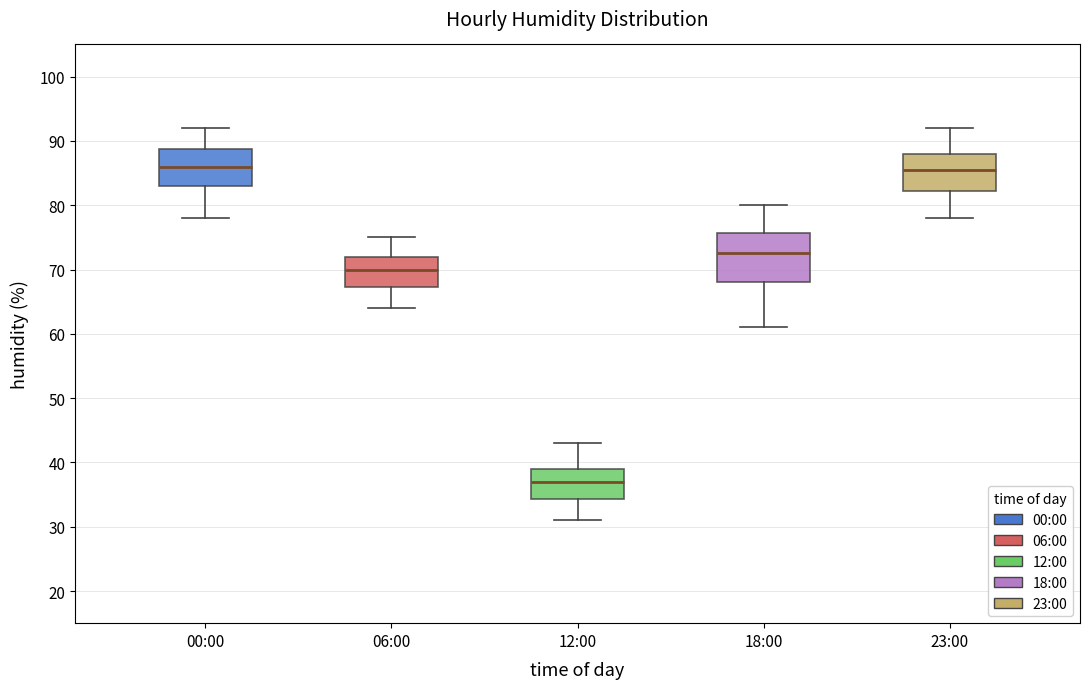

Which box's median line is the lowest?

12:00